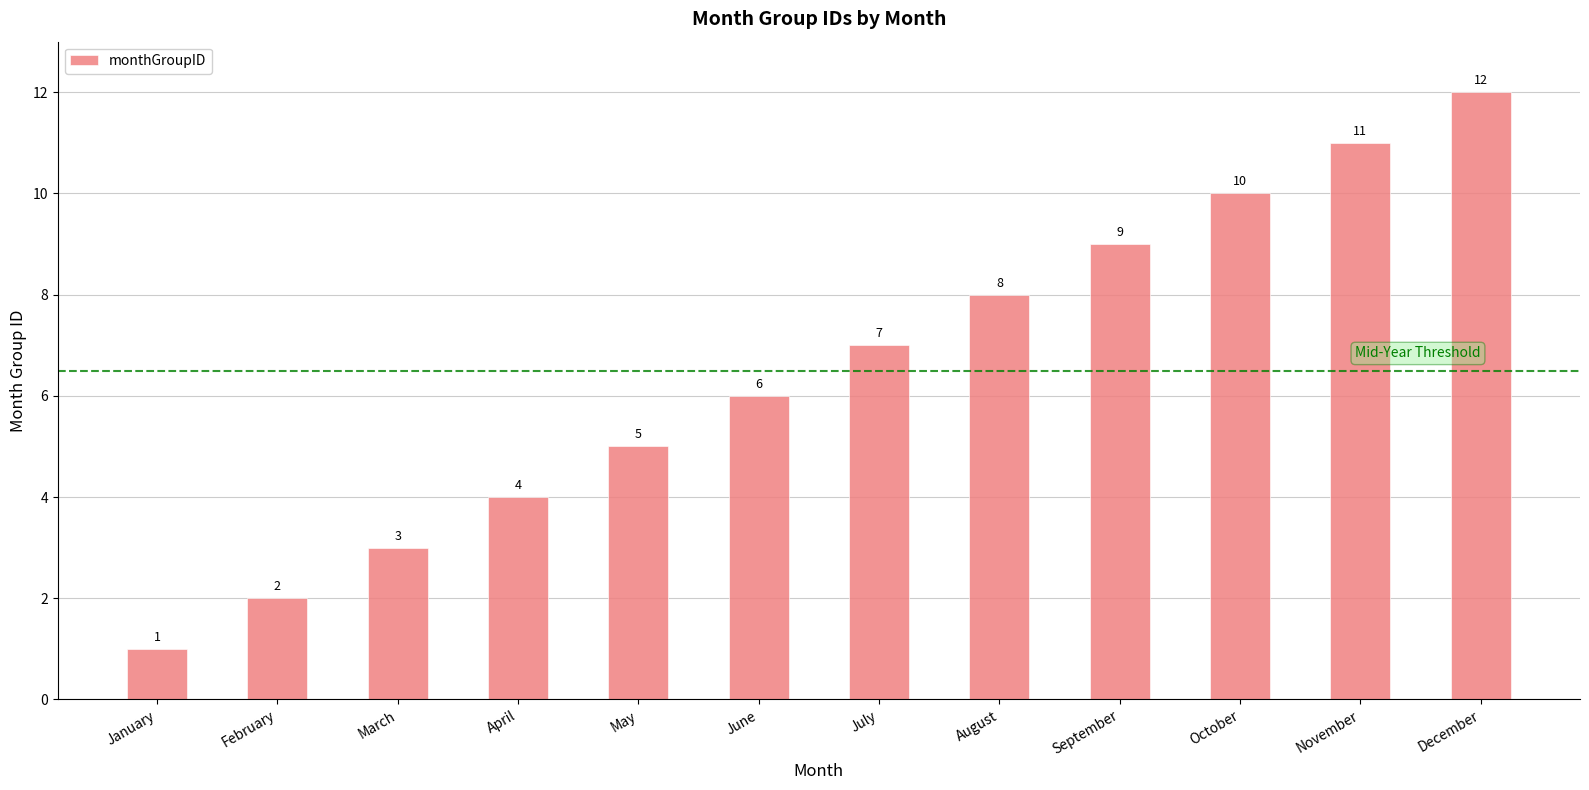

Which category has the lowest value across all series?

January